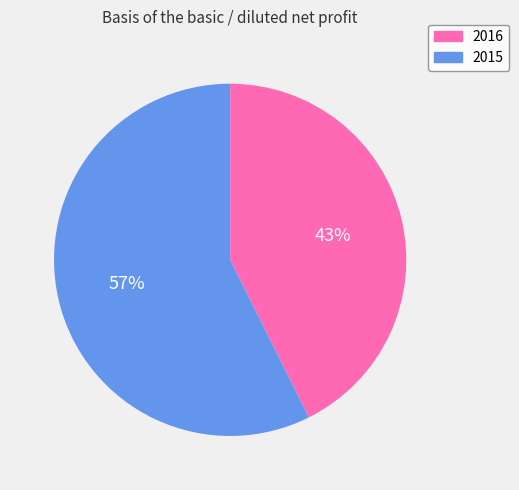

Is there any slice that represents more than half of the pie?

Yes